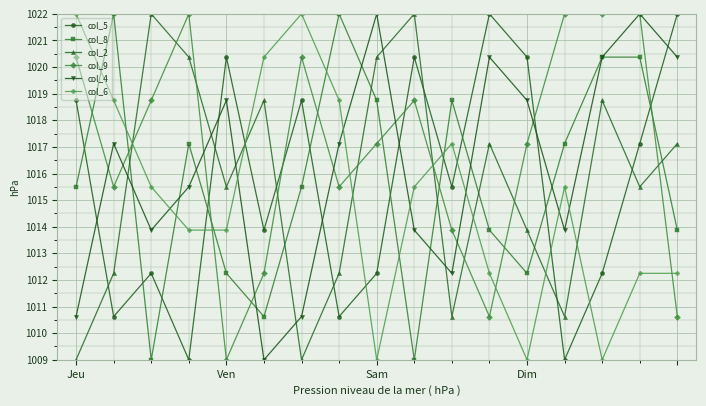

What is the highest value of the col_2 series?

1022.0